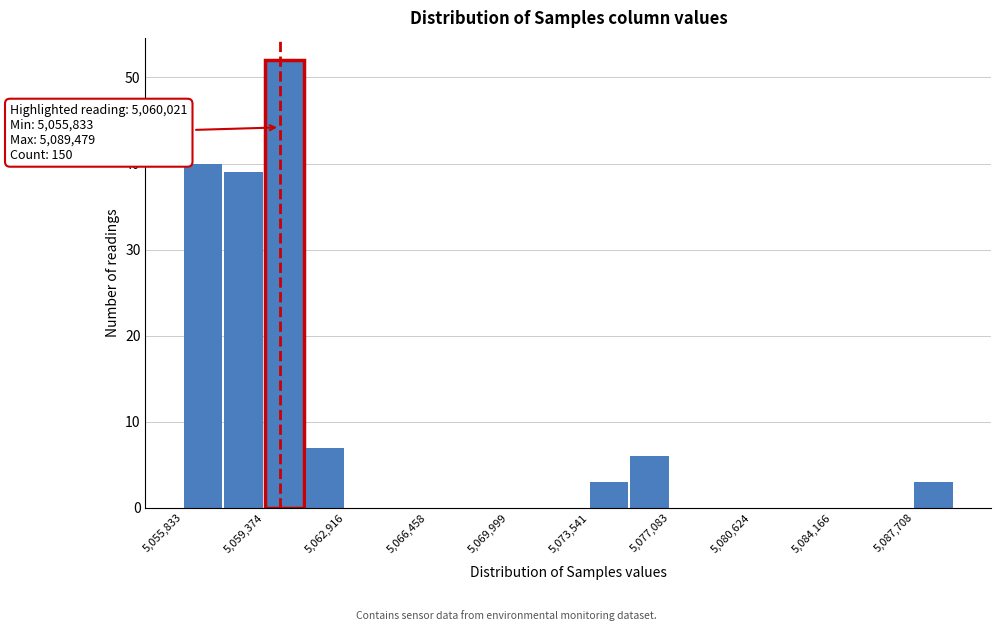

Around what value on the x-axis is the tallest bar? Give the approximate position of its centre, as read against the axis.

5060000